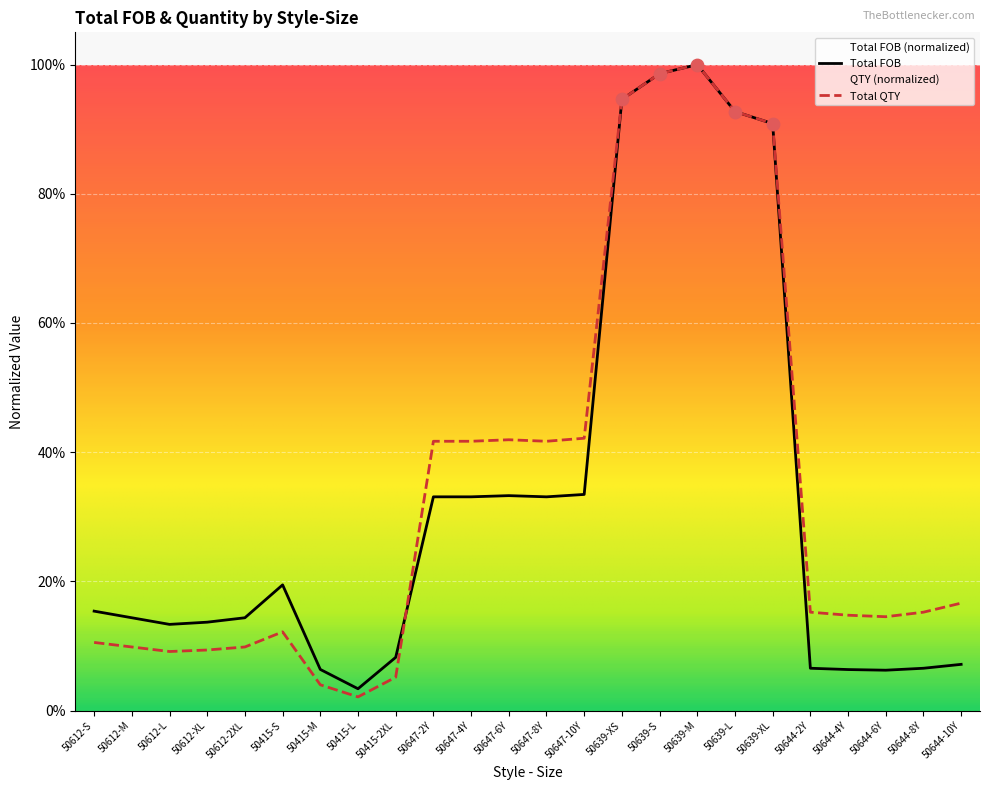

Which series contains the highest Y value?

Tops